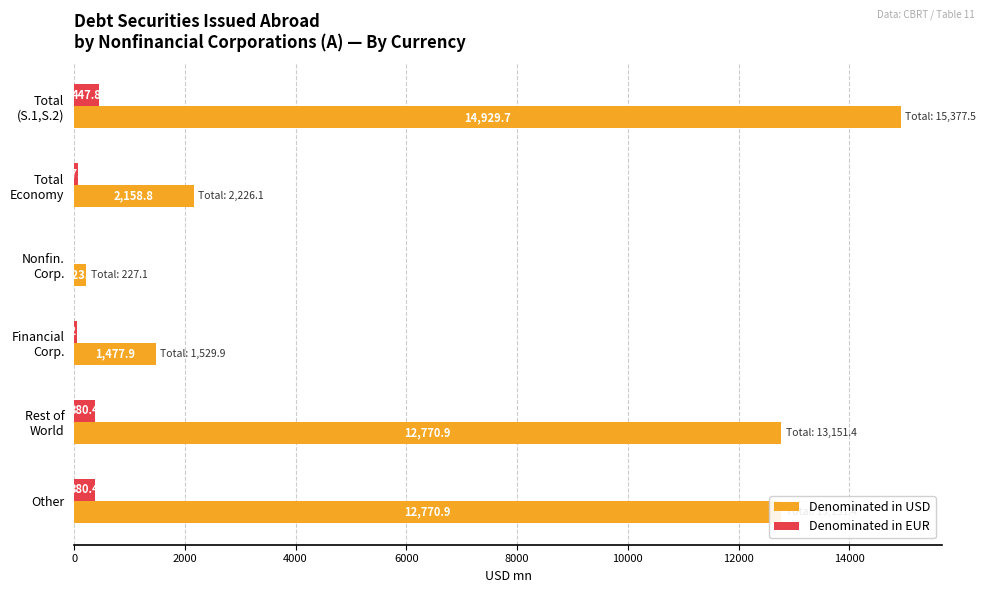

True or false: Denominated in USD has a value of 17987.4 at Other.

False